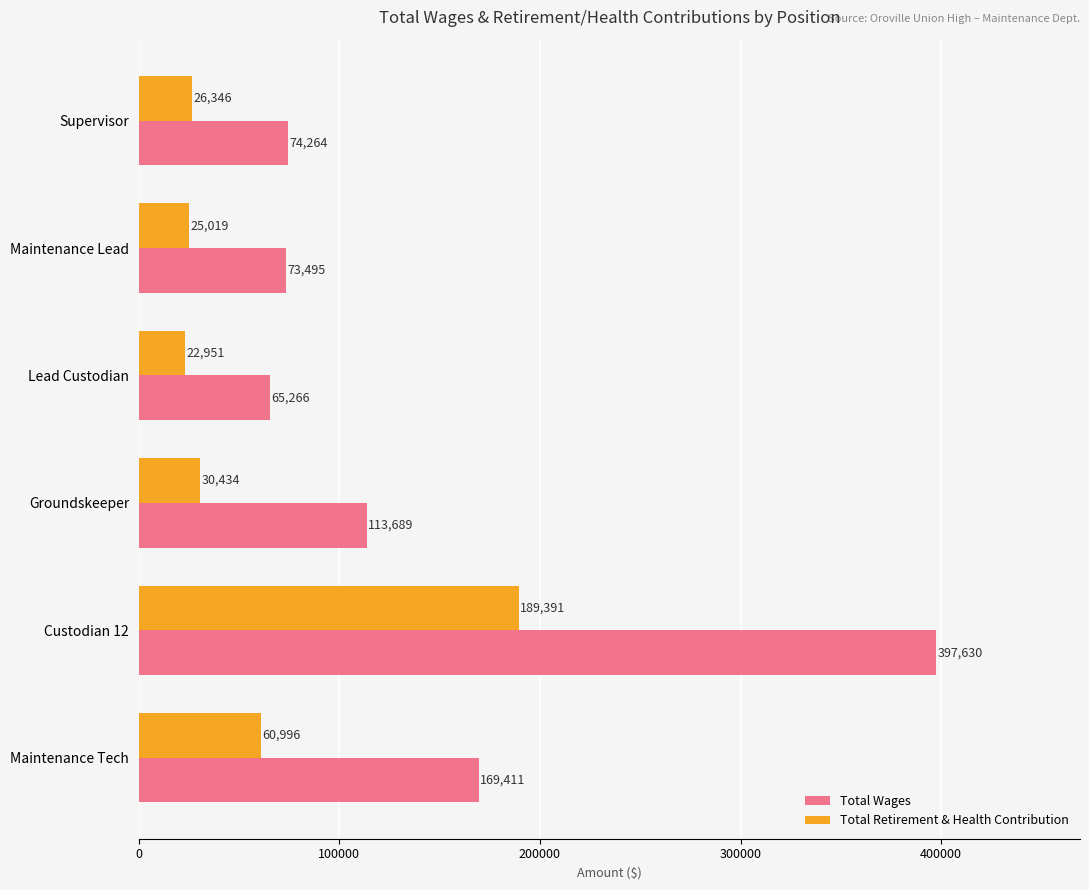

At which category is the sum across all series the highest?

Custodian 12